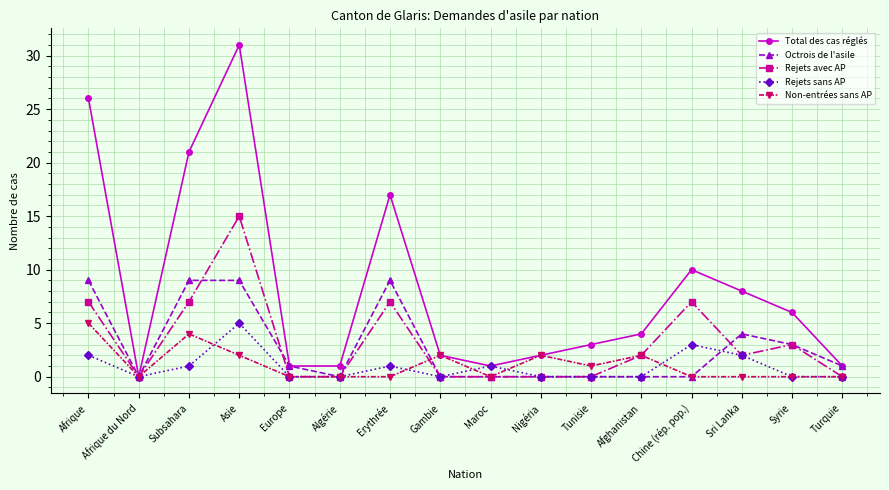

Is it true that Non-entrées sans AP equals 0 at Erythrée?

True